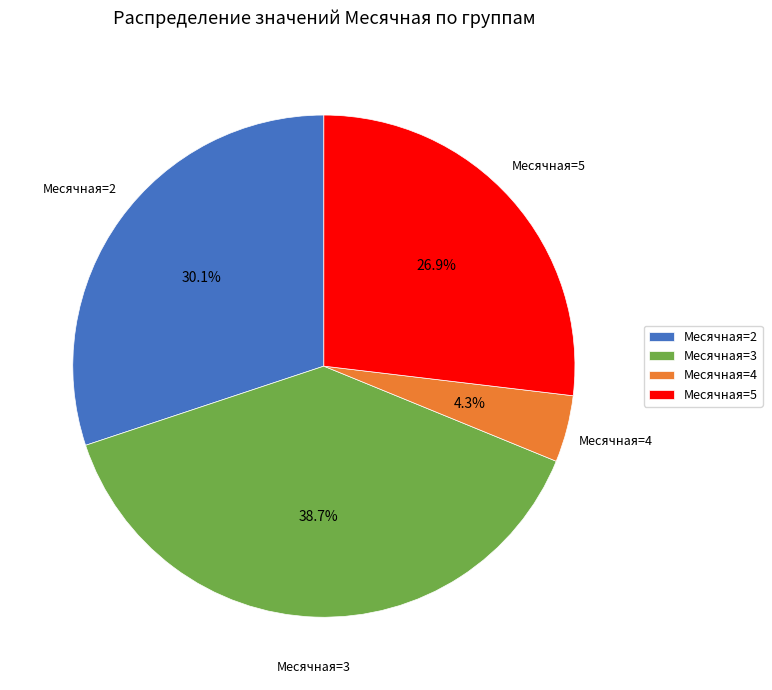

Combined, do Месячная=3 and Месячная=5 account for over 50%?

Yes